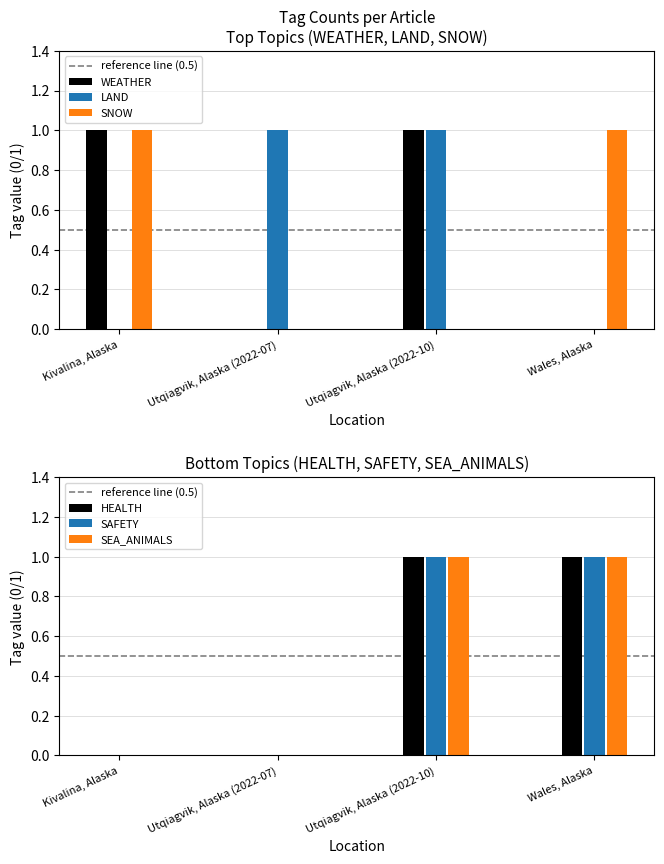

Where is WEATHER nearest to the value 0?

Utqiagvik, Alaska (2022-07)